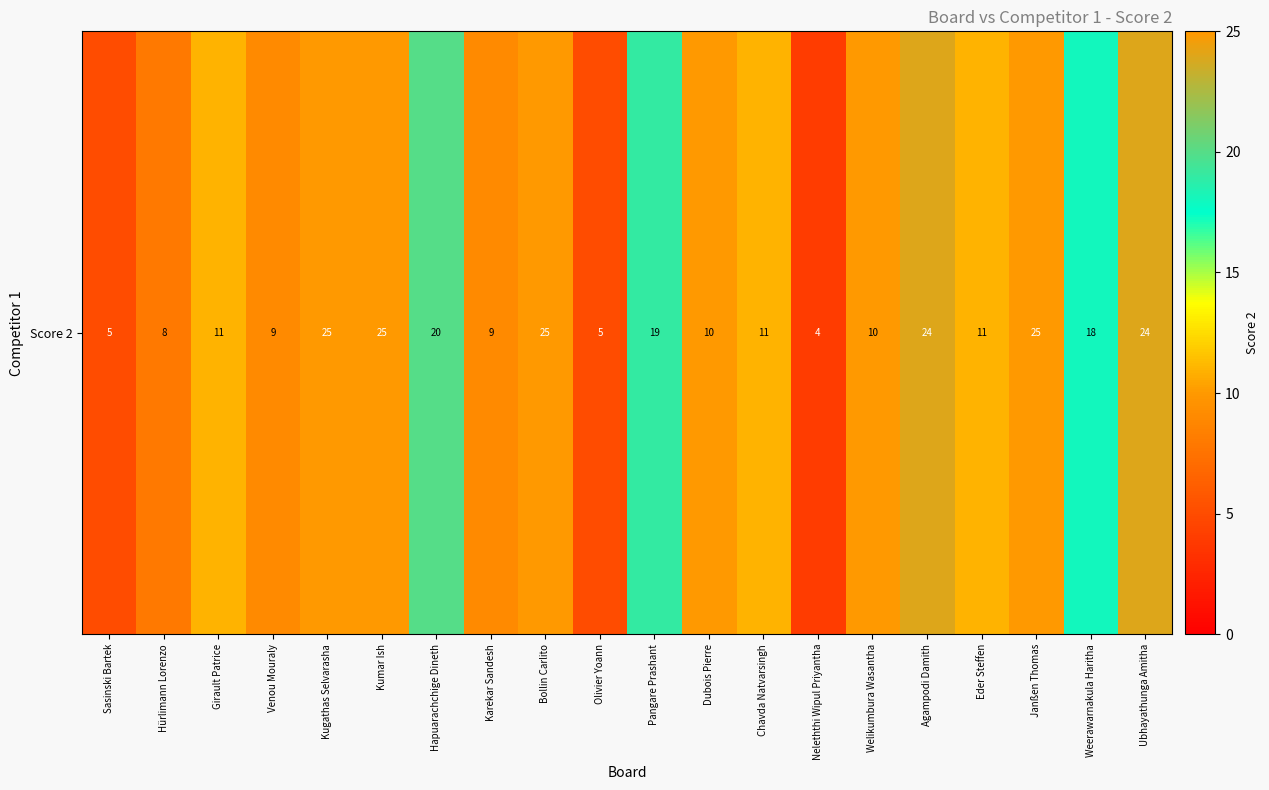

Reading right to left, transcribe all the data shown in this chart.

Ubhayathunga Amitha=24	Weerawarnakula Haritha=18	Janßen Thomas=25	Eder Steffen=11	Agampodi Damith=24	Welikumbura Wasantha=10	Neleththi Wipul Priyantha=4	Chavda Natvarsingh=11	Dubois Pierre=10	Pangare Prashant=19	Olivier Yoann=5	Bollin Carlito=25	Karekar Sandesh=9	Hapuarachchige Dineth=20	Kumar Ish=25	Kugathas Selvarasha=25	Venou Mouraly=9	Girault Patrice=11	Hürlimann Lorenzo=8	Sasinski Bartek=5